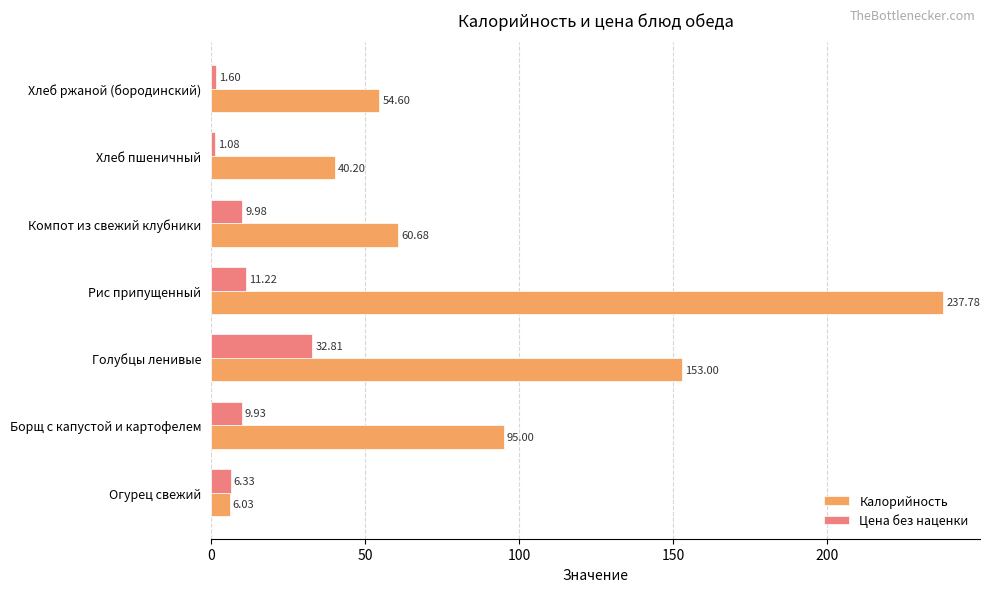

Rank the series at Рис припущенный from highest to lowest value.

Калорийность, Цена без наценки